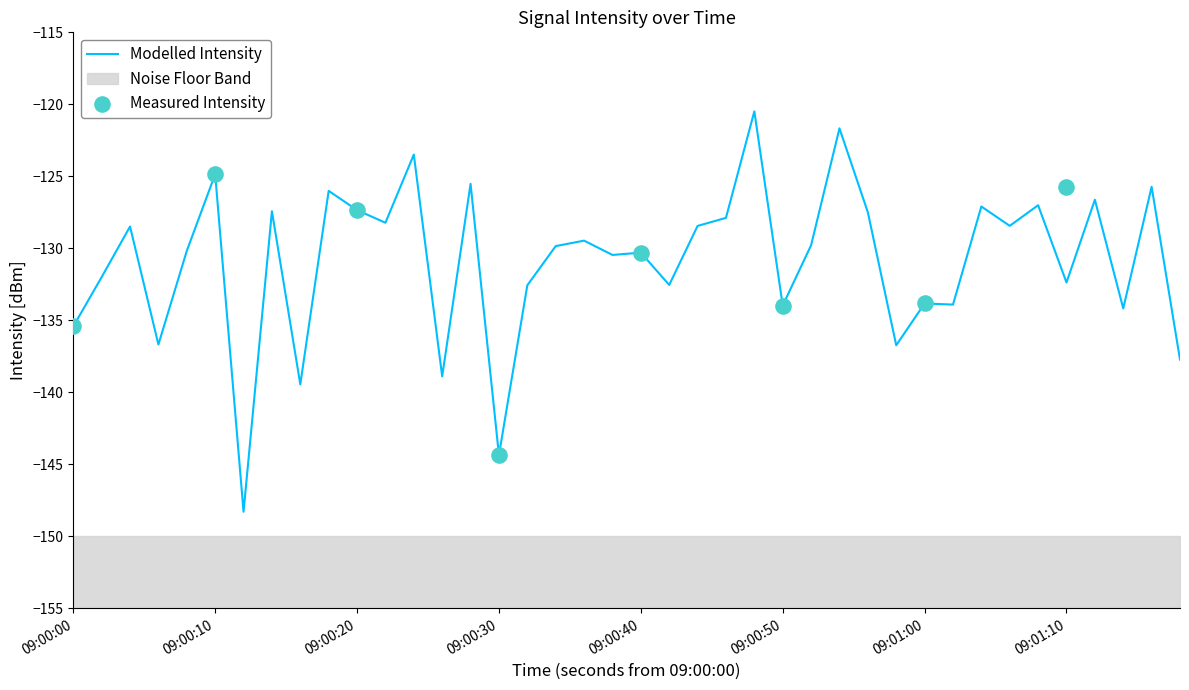

What is the minimum value for Modelled Intensity?

-148.3